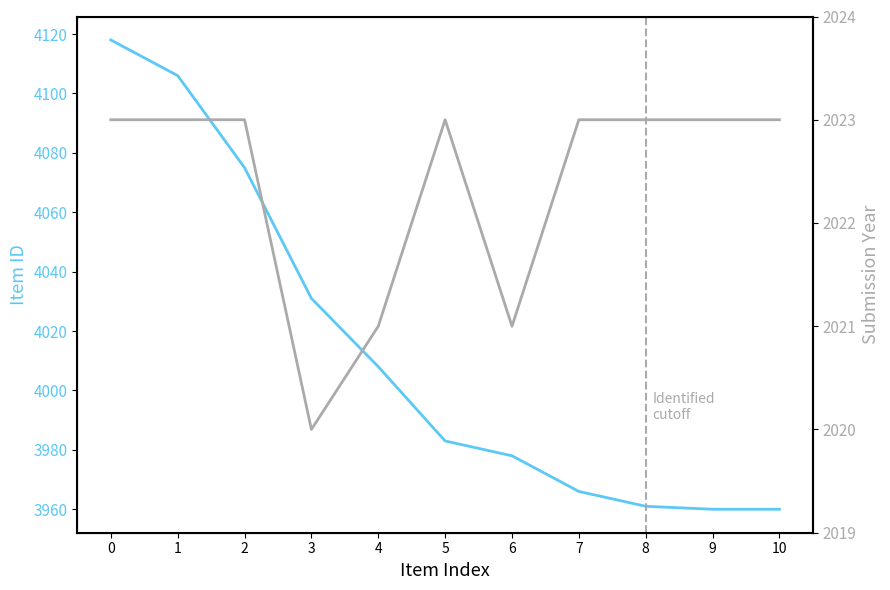

True or false: Item ID has more than 1 points higher than both neighbors.

False